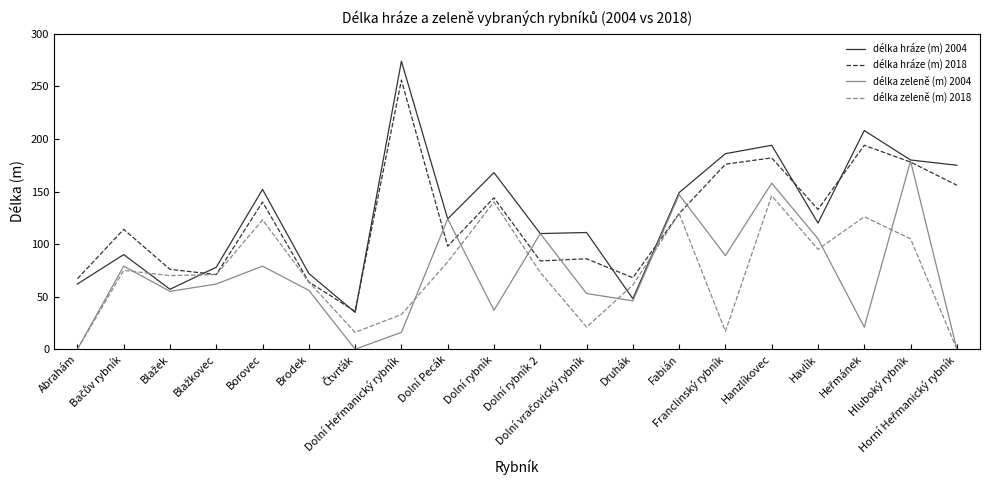

List the series in order of their peak value, highest first.

délka hráze (m) 2004, délka hráze (m) 2018, délka zeleně (m) 2004, délka zeleně (m) 2018